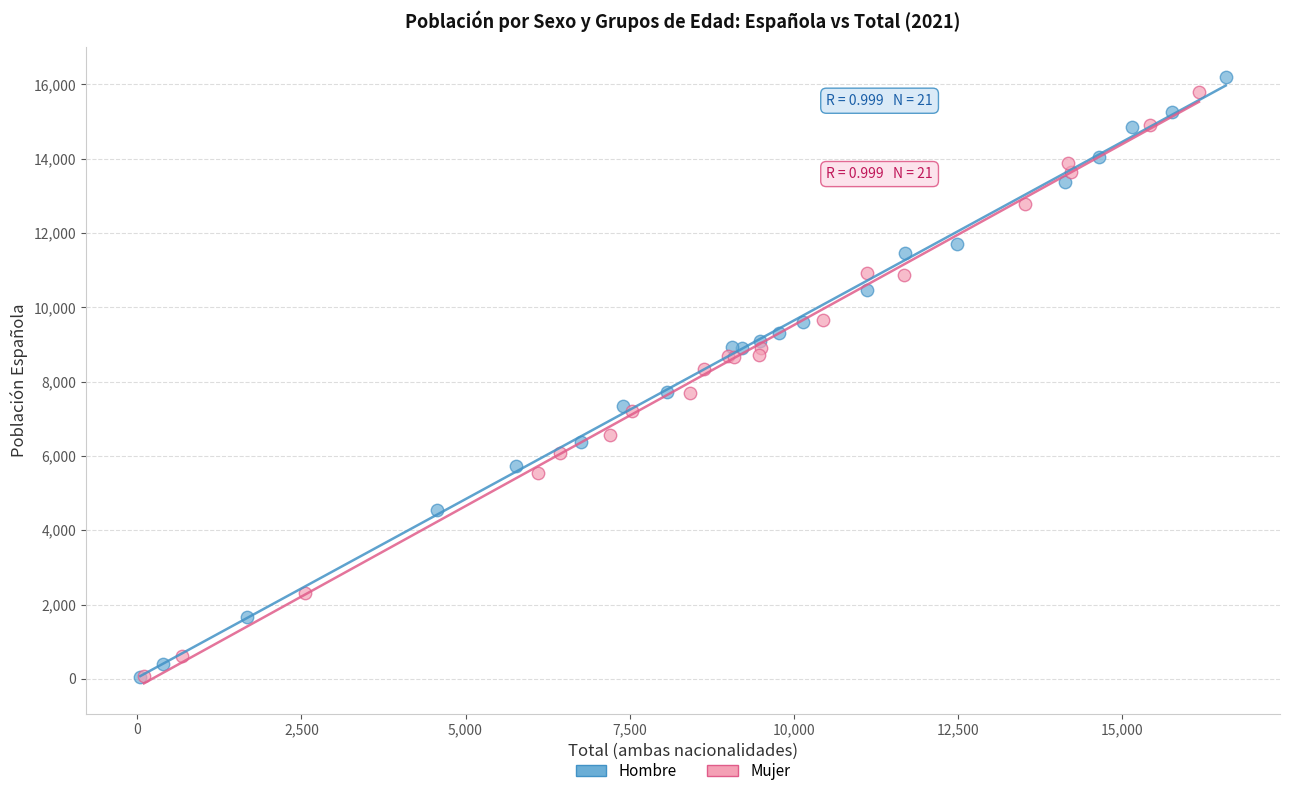

Which series has the largest Y range (max minus min)?

Hombre